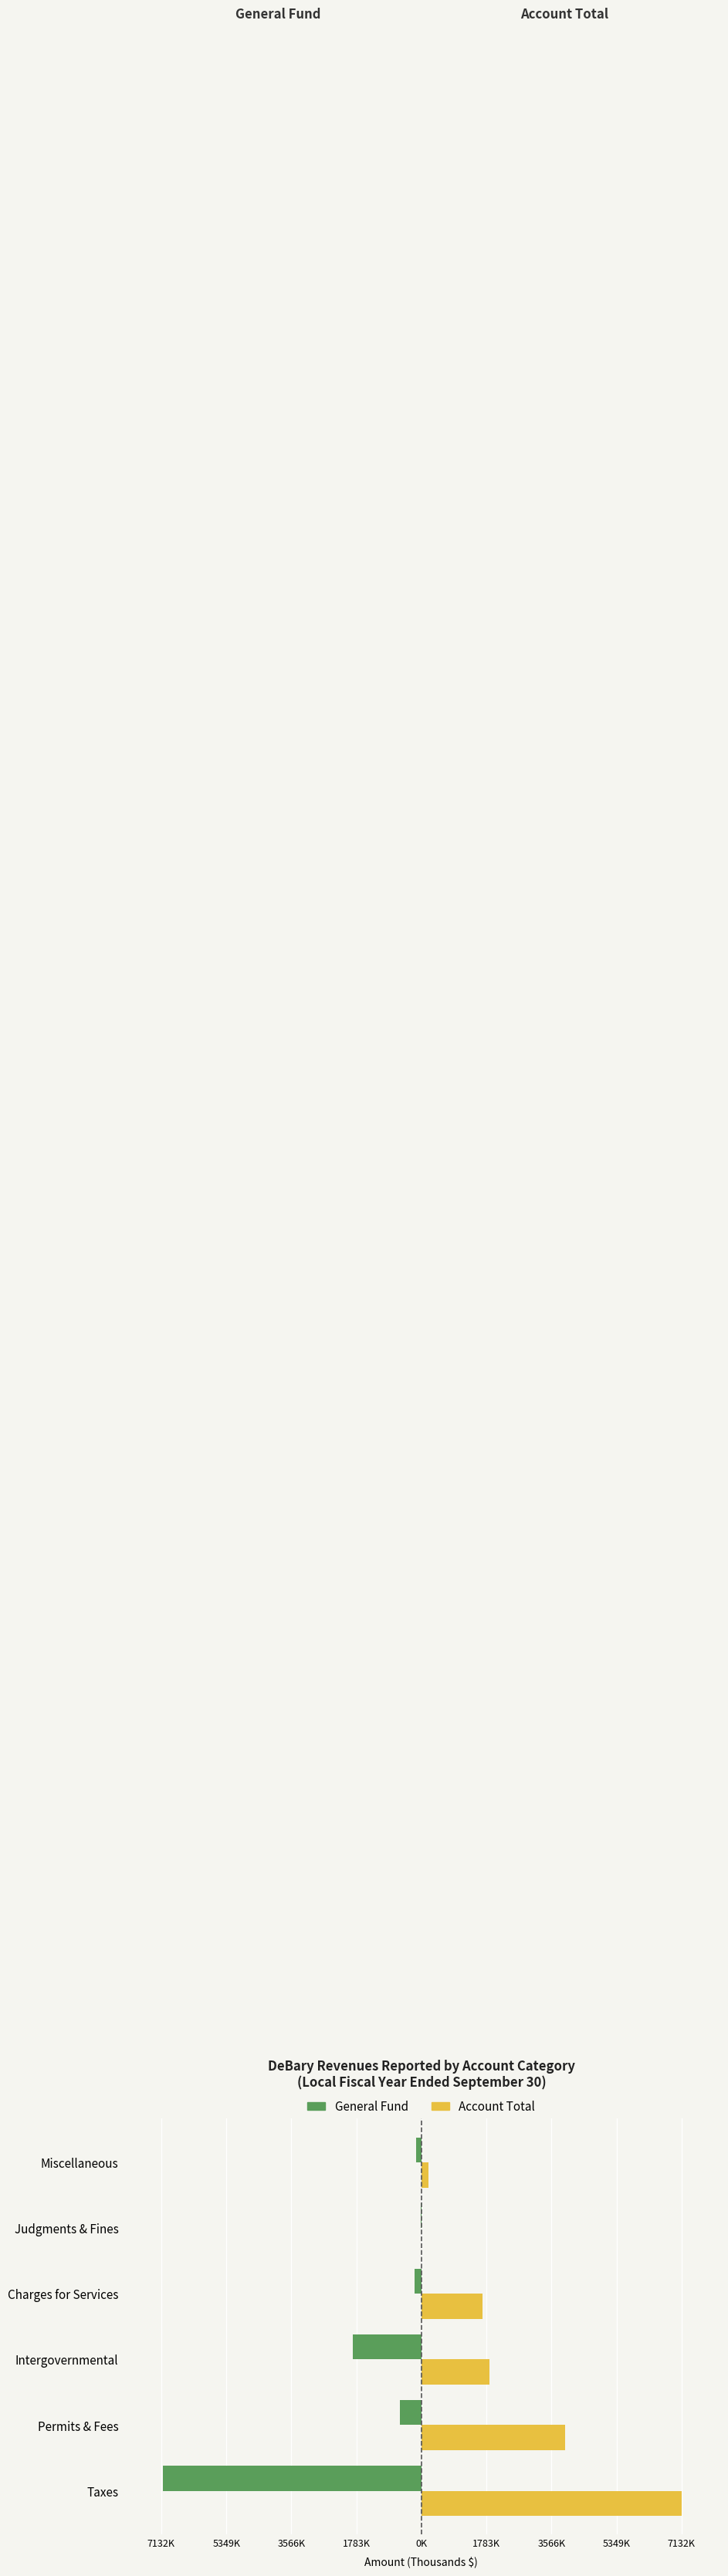

What are all the series names shown in the legend?

General Fund, Account Total